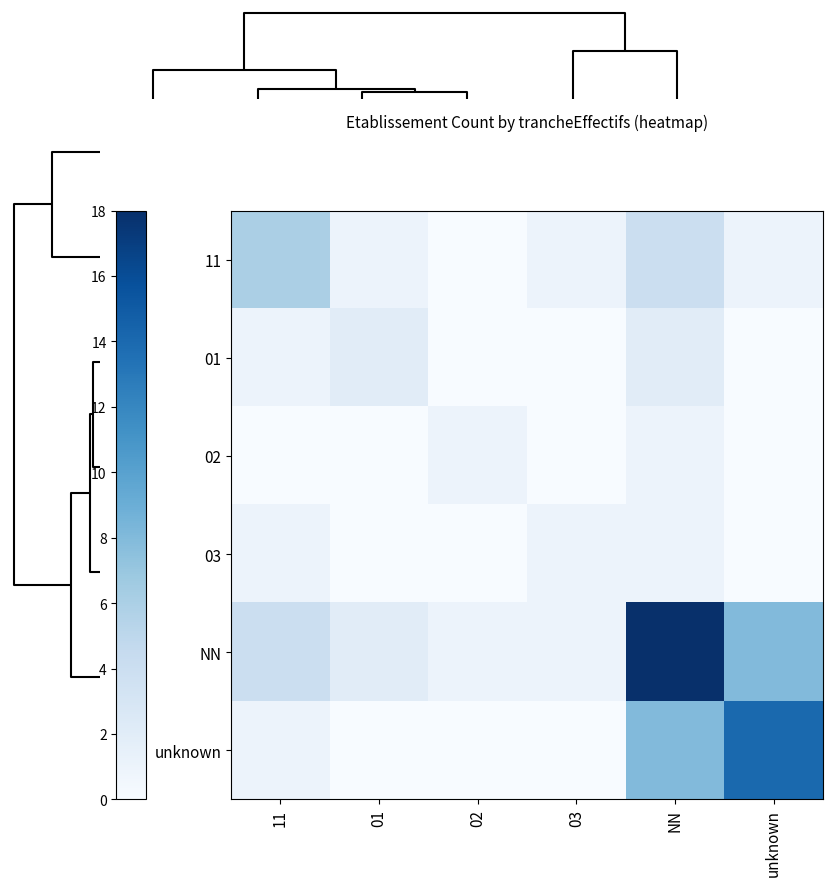

Reading left to right, what are all the values shown in this chart?

11: 11=6	01=1	02=0	03=1	NN=4	unknown=1
01: 11=1	01=2	02=0	03=0	NN=2	unknown=0
02: 11=0	01=0	02=1	03=0	NN=1	unknown=0
03: 11=1	01=0	02=0	03=1	NN=1	unknown=0
NN: 11=4	01=2	02=1	03=1	NN=18	unknown=8
unknown: 11=1	01=0	02=0	03=0	NN=8	unknown=14